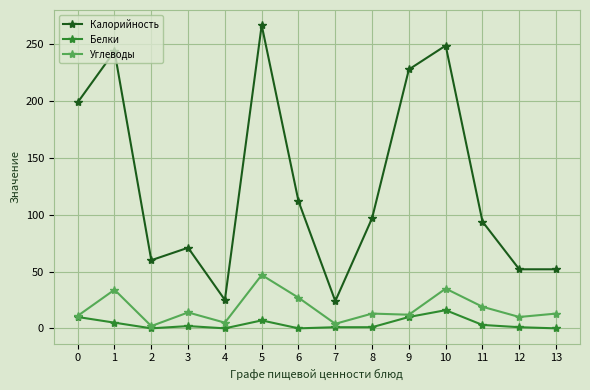

At which category is the sum across all series the highest?

5